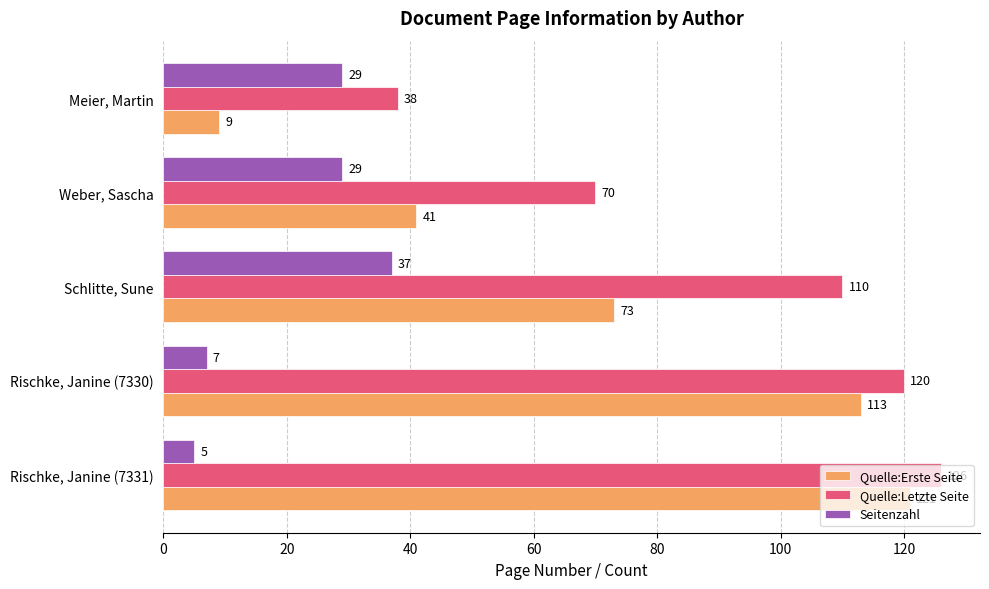

Which series has the largest total across all categories?

Quelle:Letzte Seite